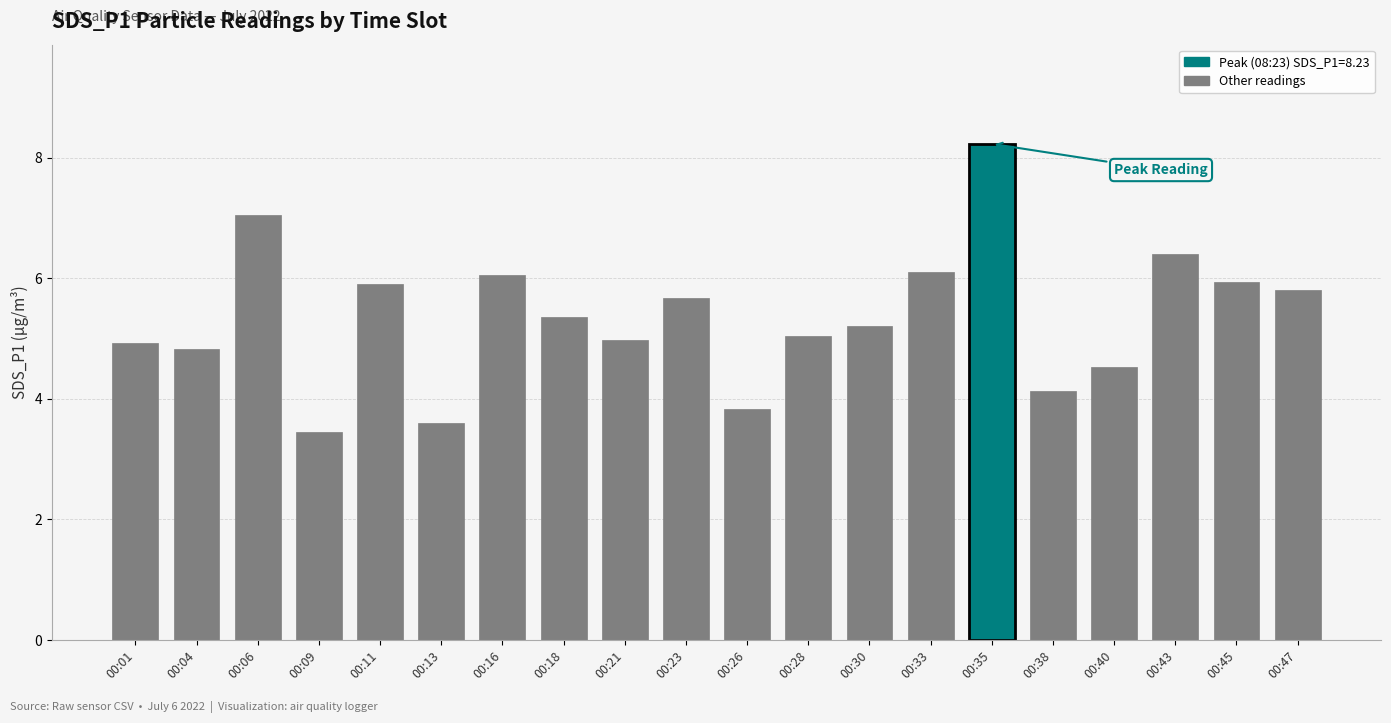

At which category does the chart reach its peak across all series?

00:35